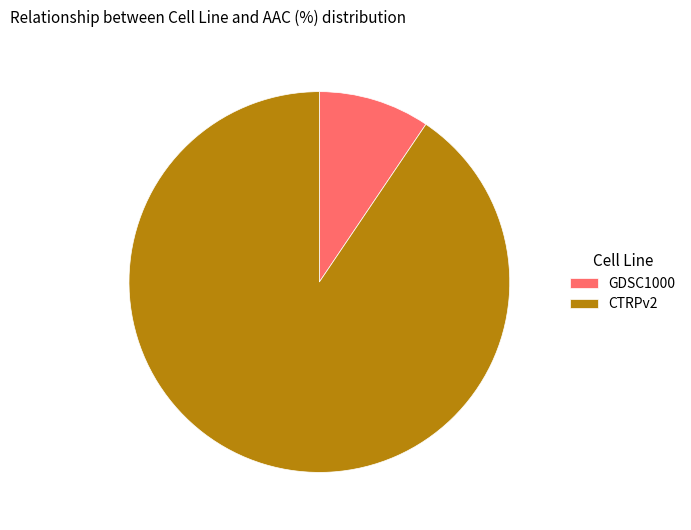

Is the sum of CTRPv2 and GDSC1000 greater than half?

Yes